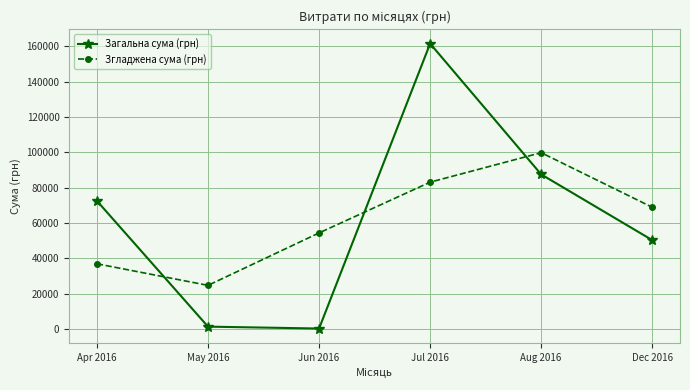

What are all the series names shown in the legend?

Загальна сума (грн), Згладжена сума (грн)